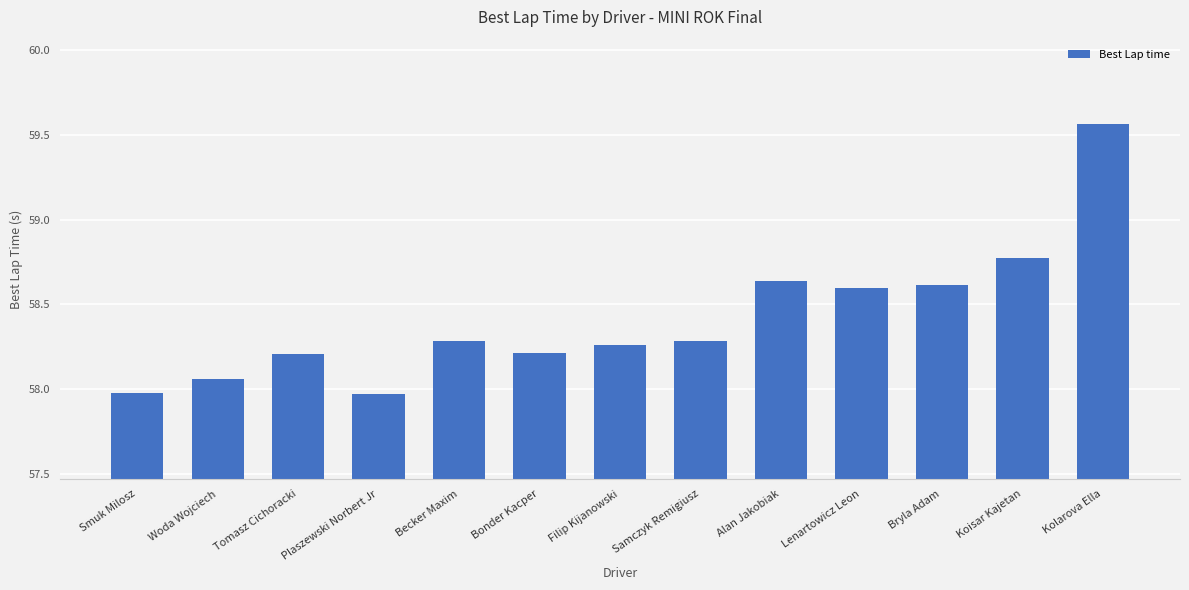

Where does the data first go above 58?

Woda Wojciech